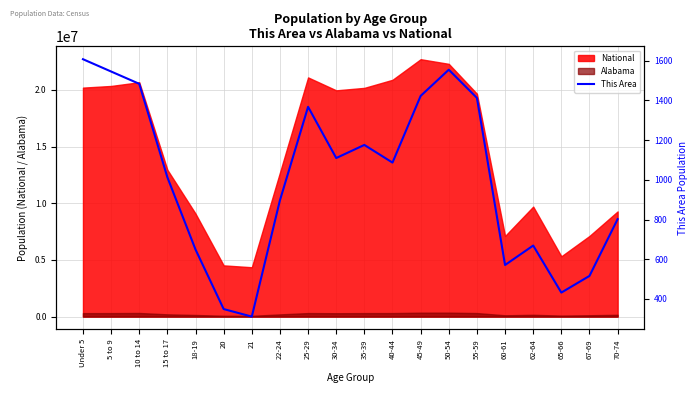

What is the label of the 9th point from the right?

40-44